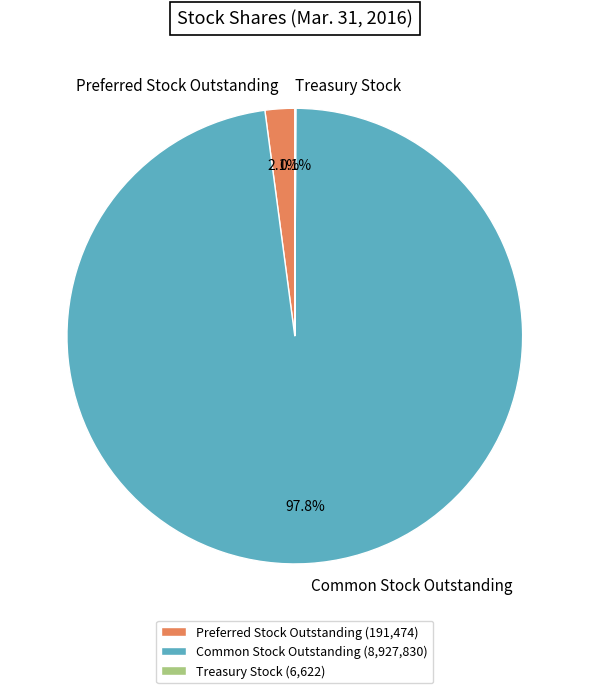

Combined, do Preferred Stock Outstanding and Common Stock Outstanding account for over 50%?

Yes